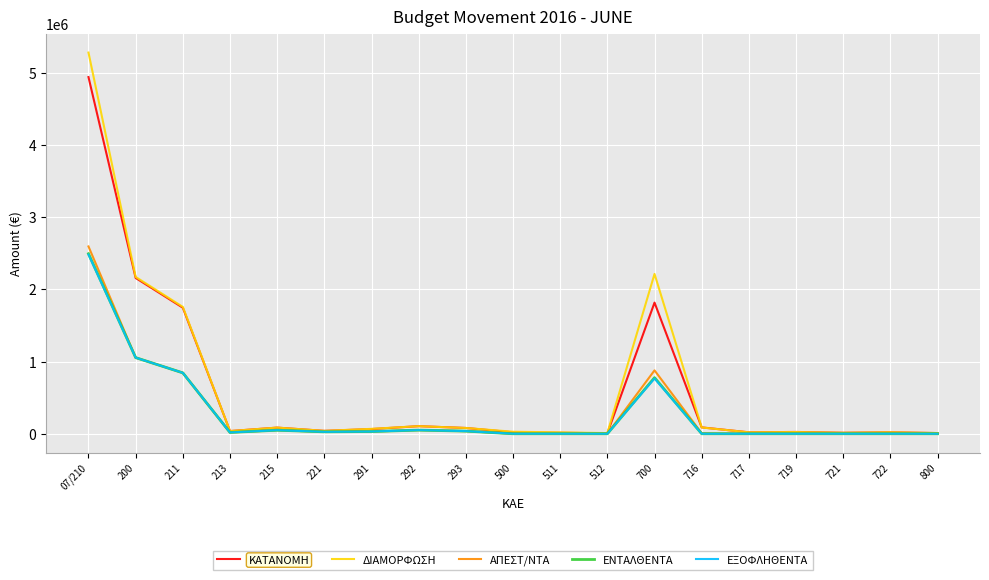

What is the maximum value shown in the chart?

5278424.0